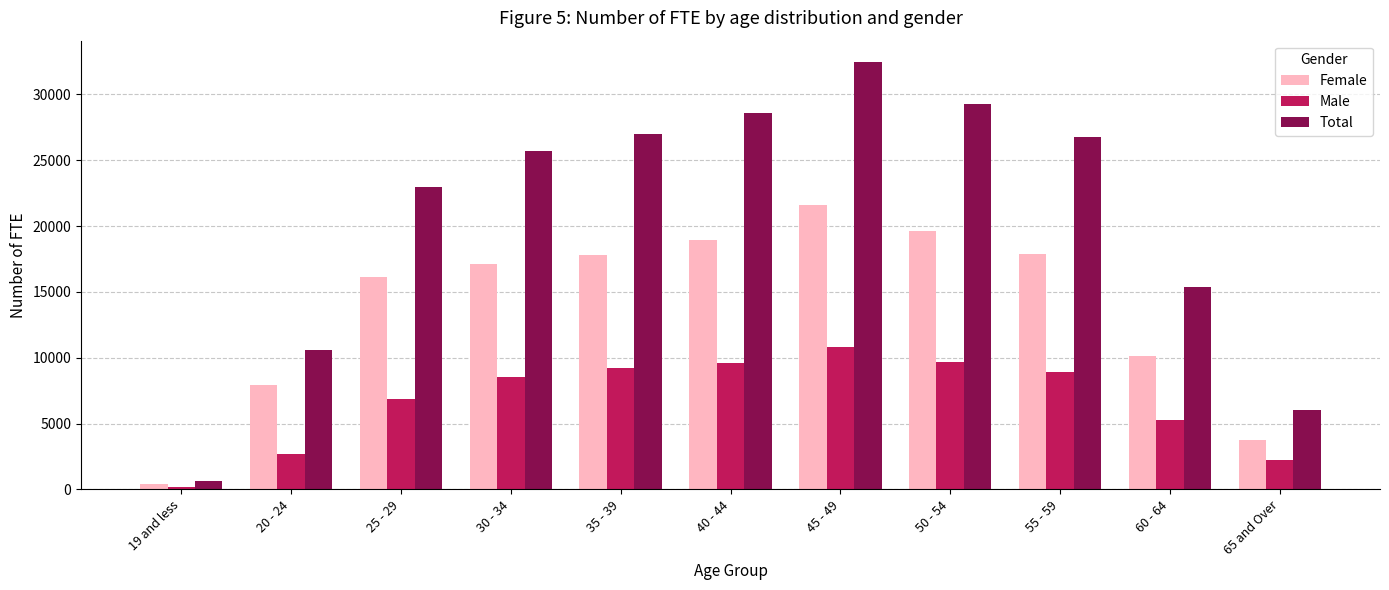

What position from the right is 60 - 64?

2